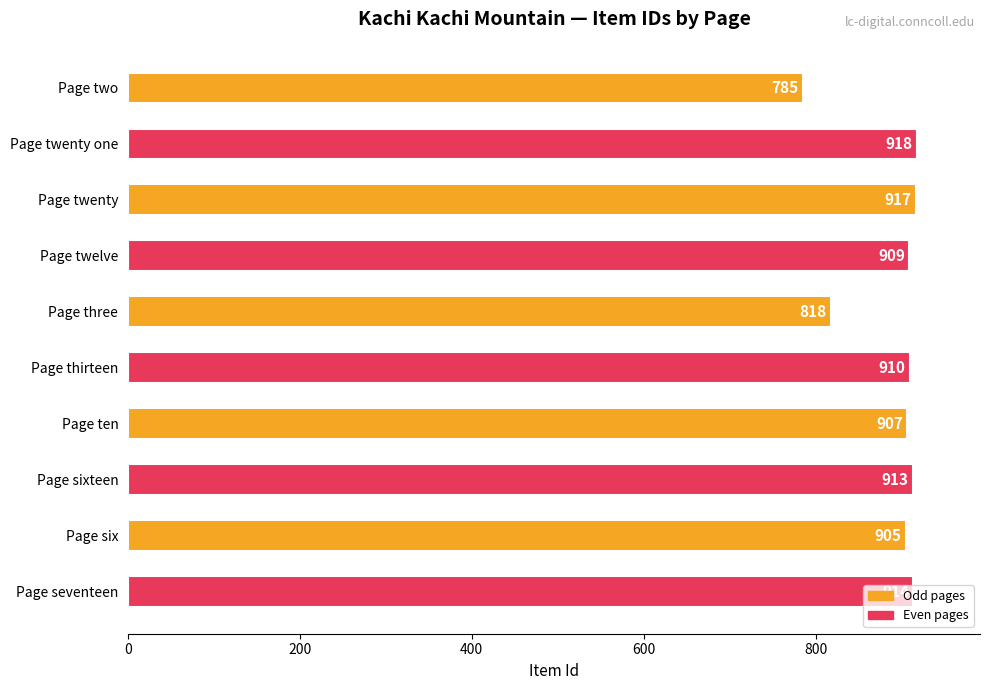

What is the ratio of the value at Page seventeen to the value at Page thirteen?

1.0